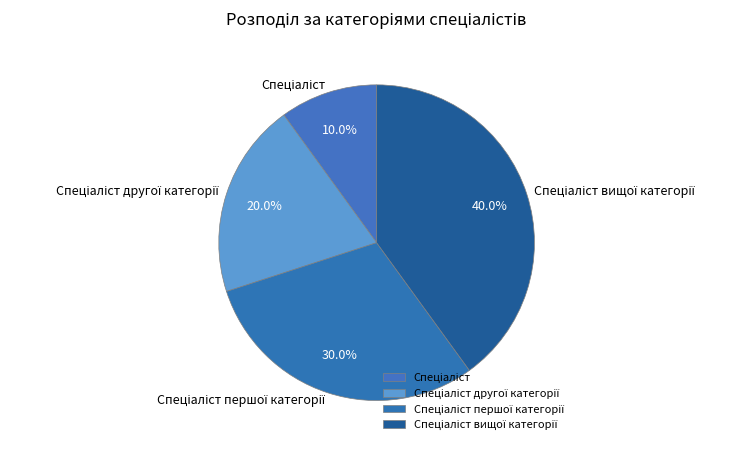

How many slices are in this pie chart?

4